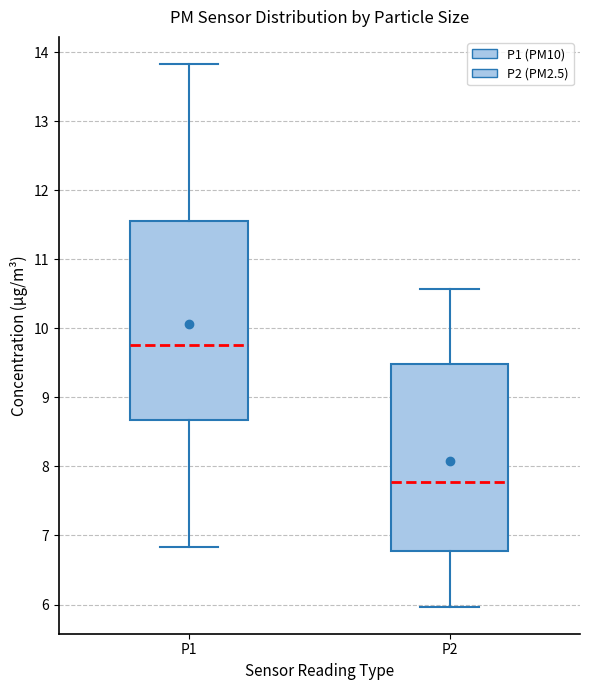

Comparing the boxes themselves (not the whiskers), which one is the tallest?

P1